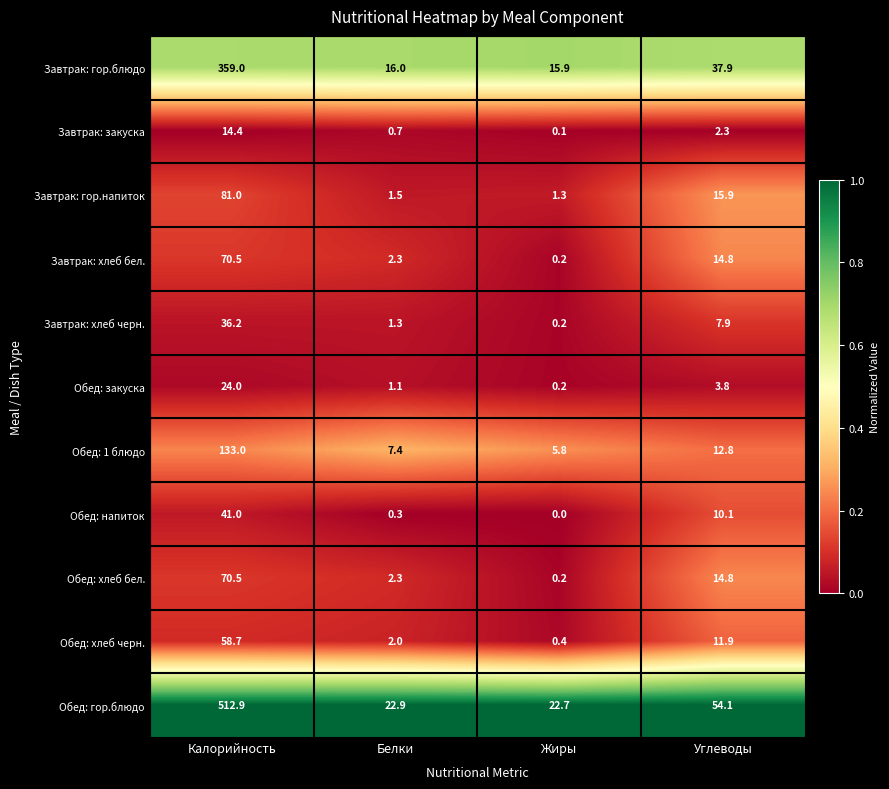

At which category does the chart reach its peak across all series?

Калорийность